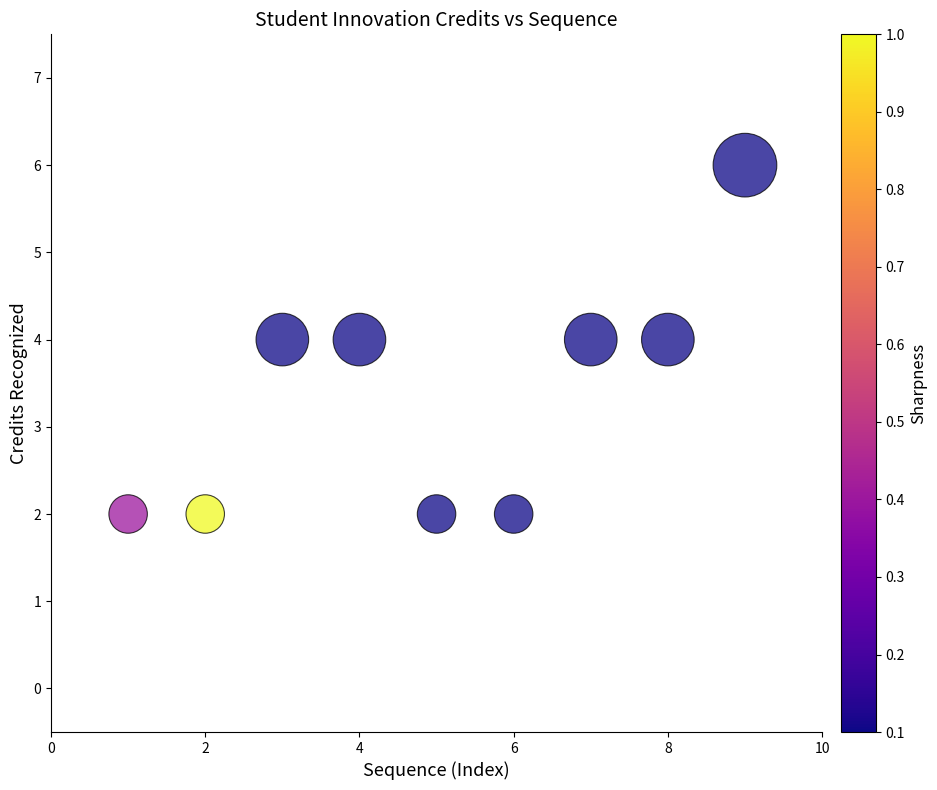

What is the average Y value?

3